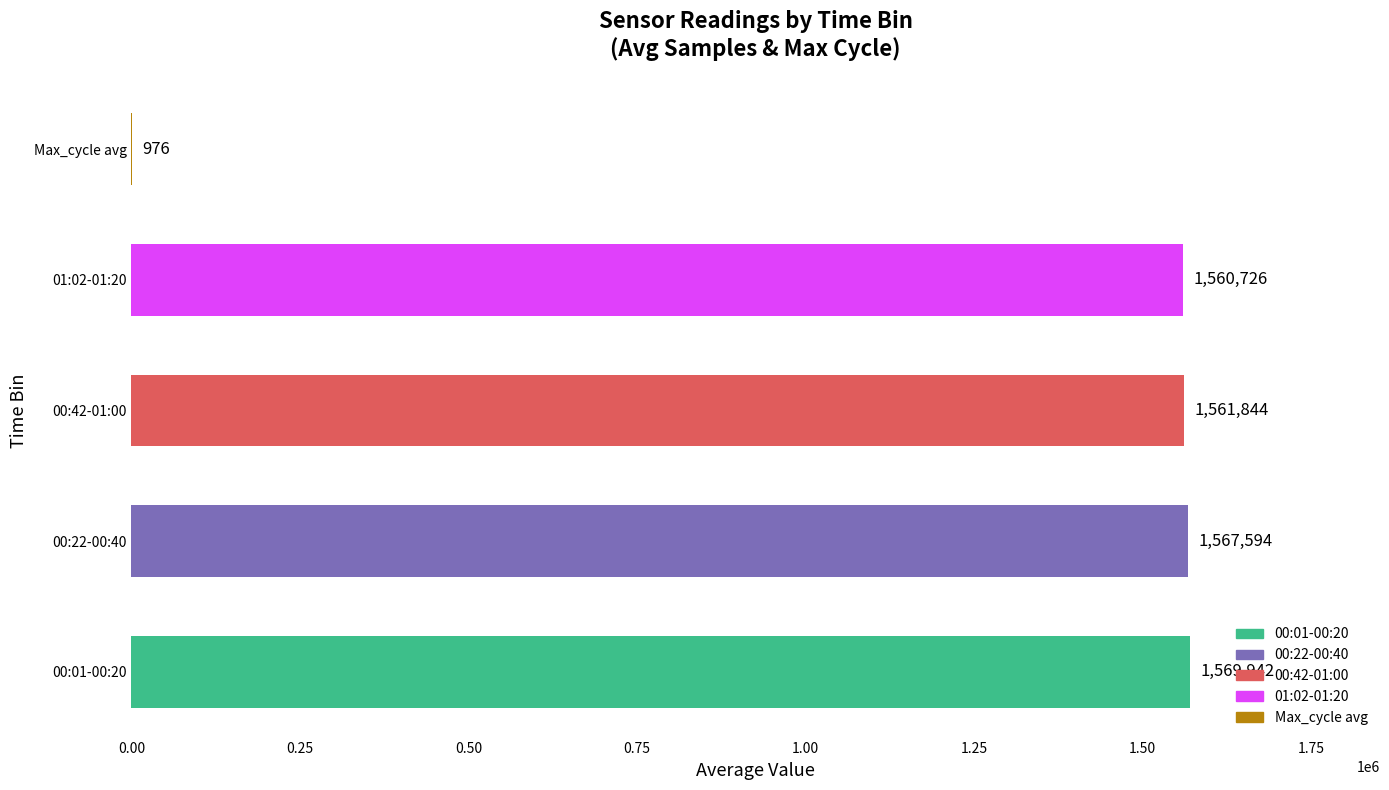

What is the maximum value shown in the chart?

1569942.2